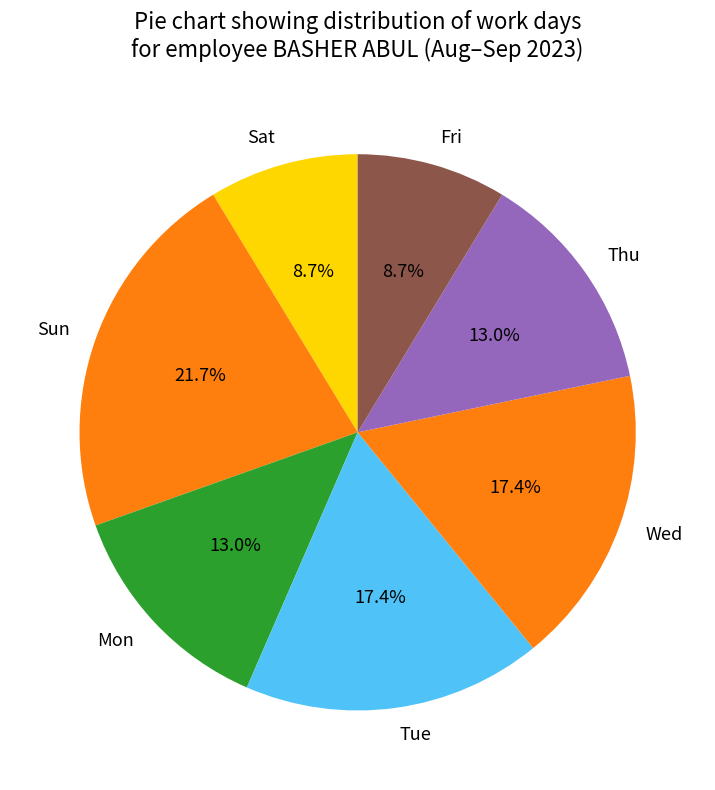

What is the largest slice in the pie chart?

Sun